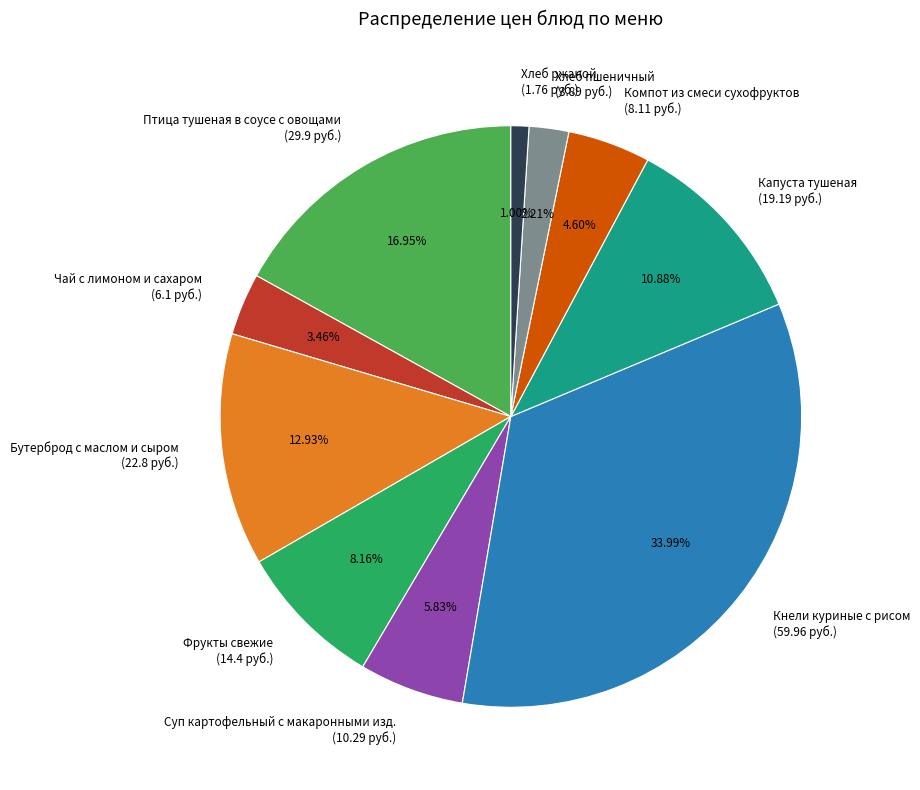

Combined, what portion of the pie is Хлеб ржаной and Хлеб пшеничный?

3.2%